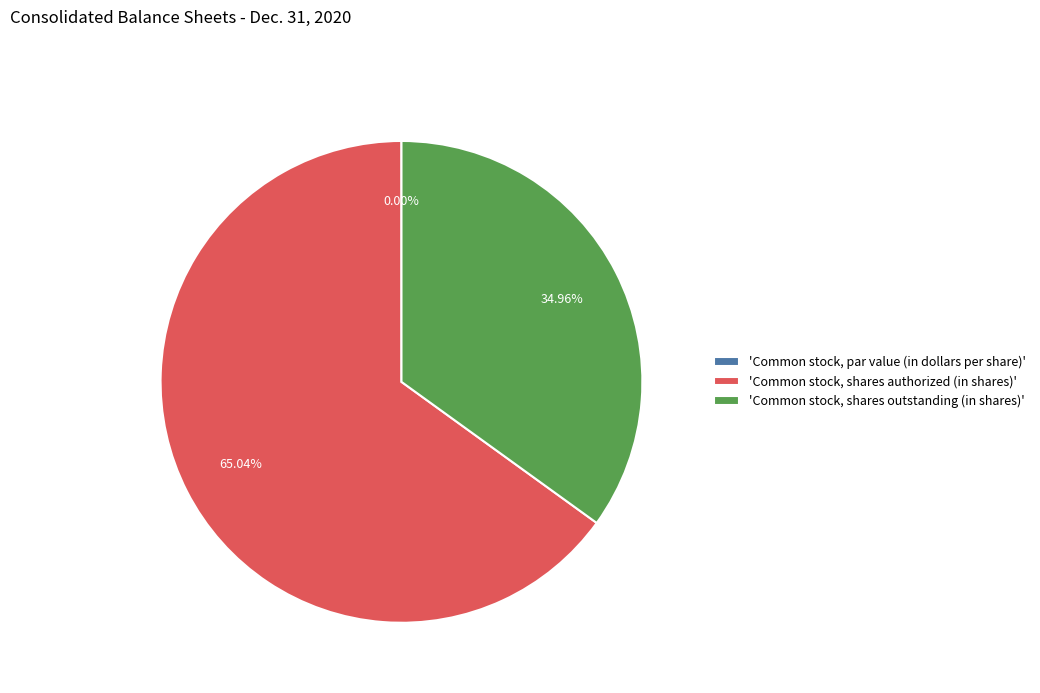

Is it true that Common stock, par value (in dollars per share) is 14% of the pie?

False